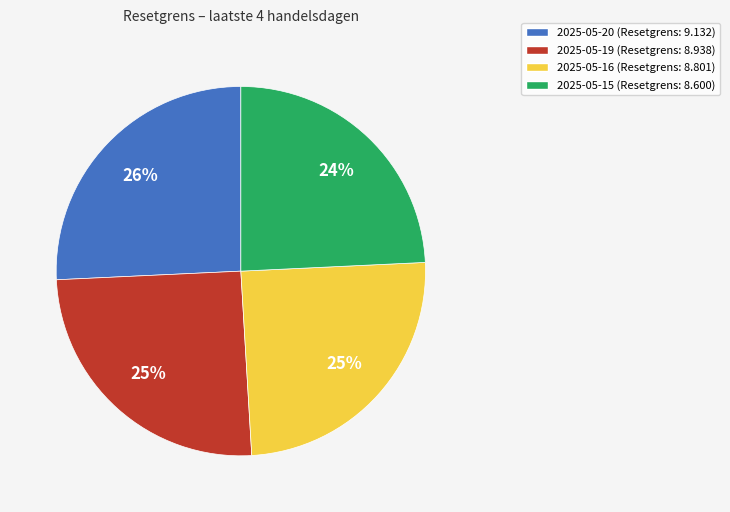

To the nearest percent, what is the average slice percentage?

25%